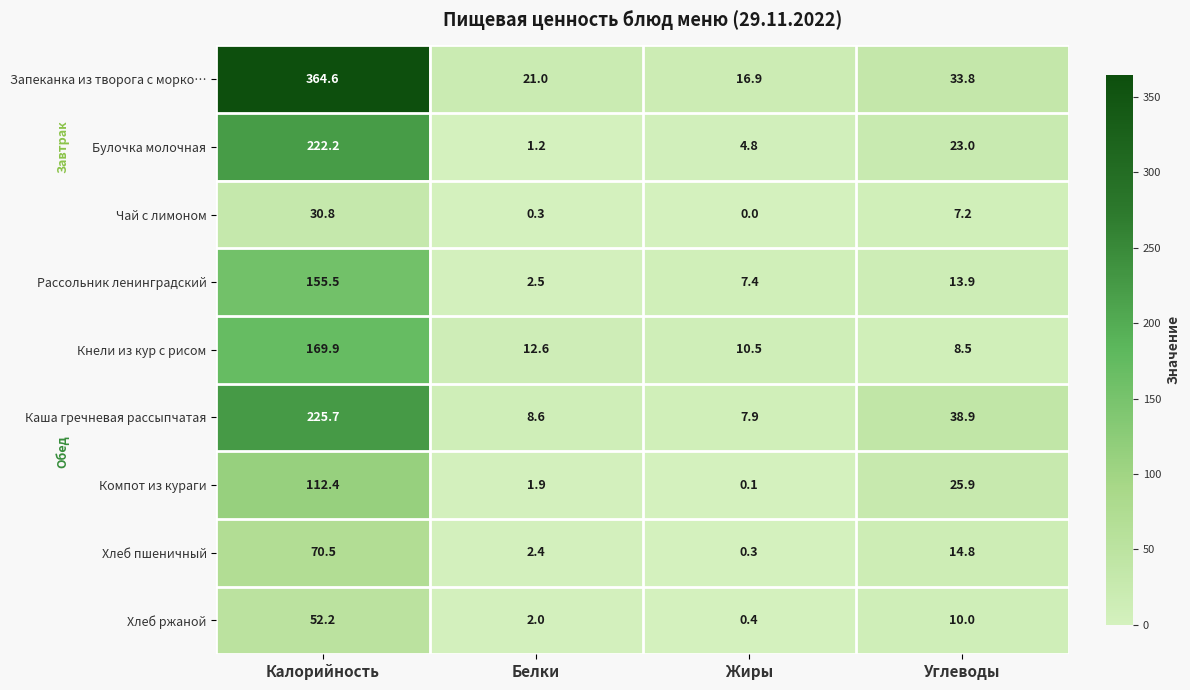

Between Жиры and Углеводы, which series saw the biggest shift?

Каша гречневая рассыпчатая